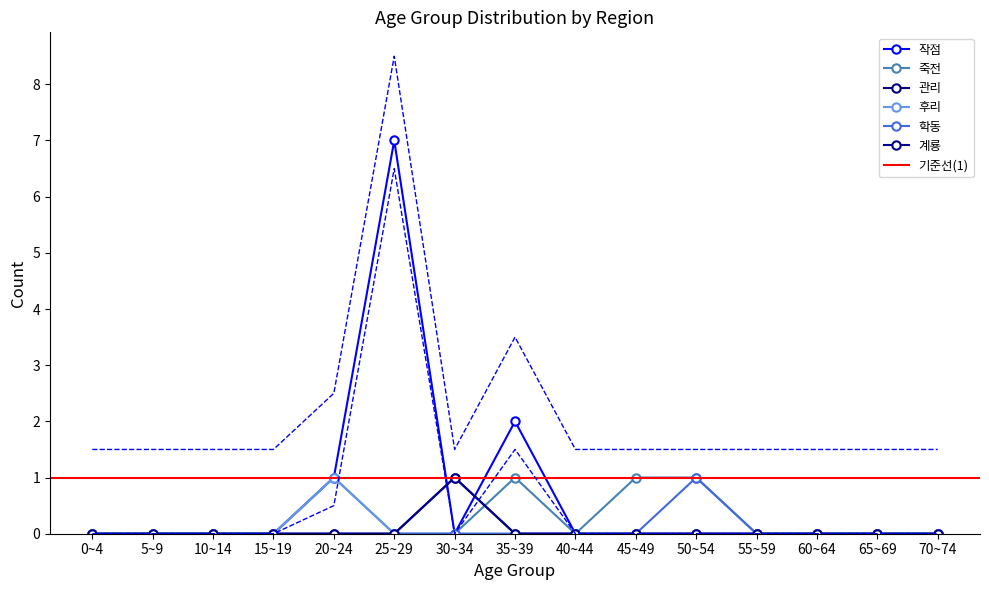

How many distinct data groups are displayed?

6